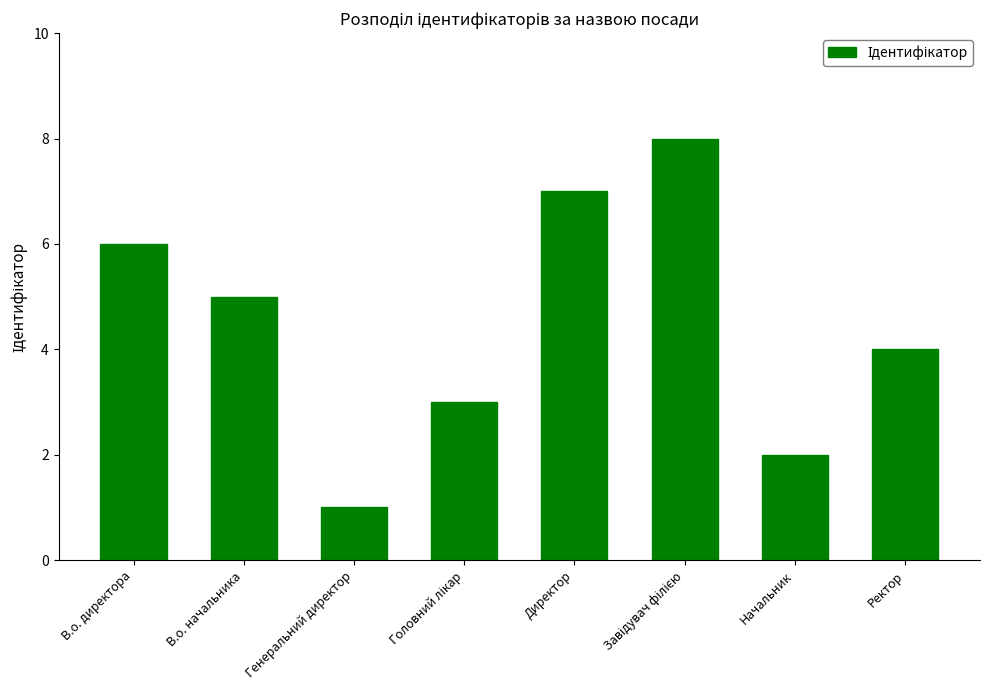

What is the ratio of the value at В.о. начальника to the value at Директор?

0.7